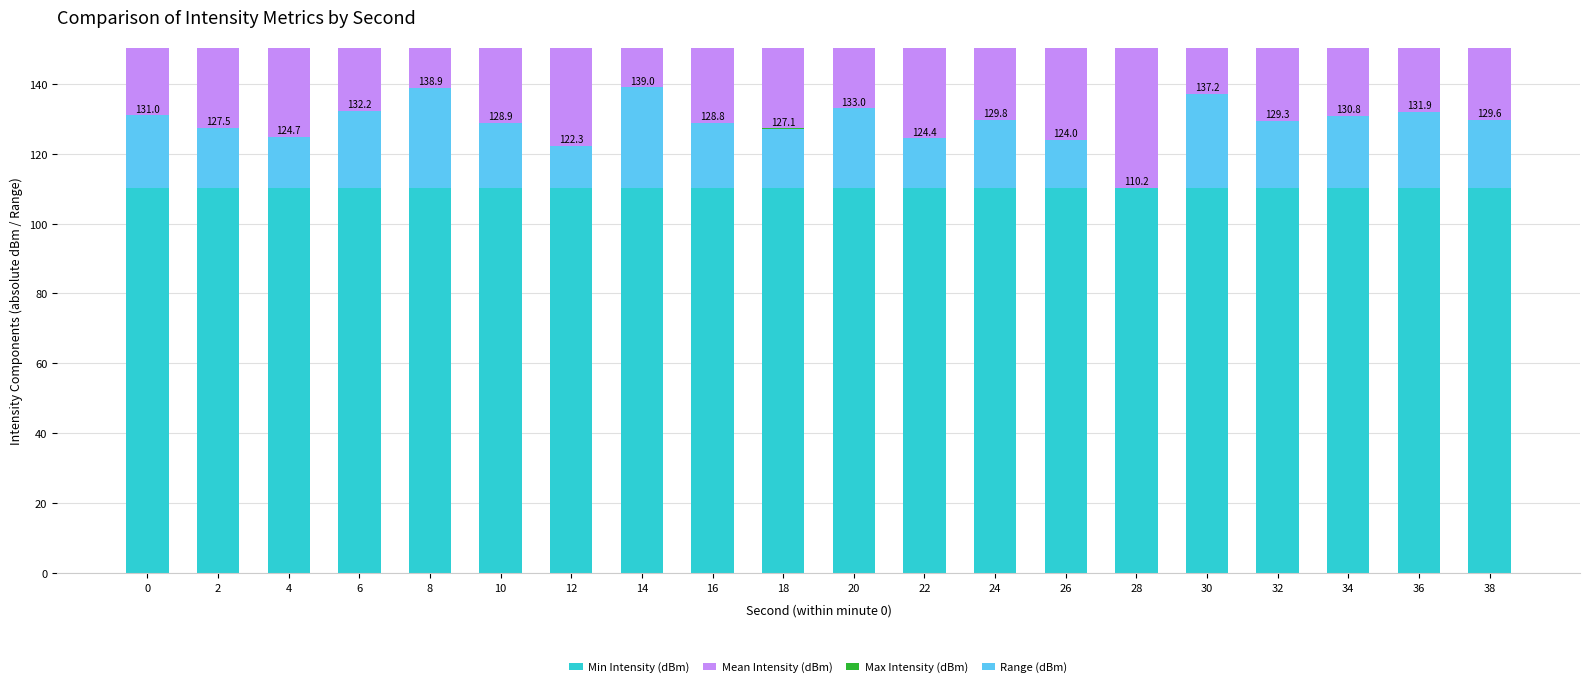

How many values in the Max Intensity (dBm) series exceed -18?

8